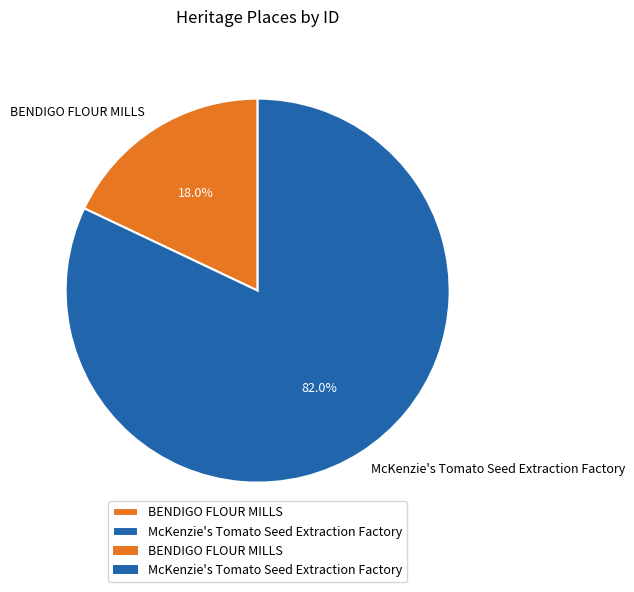

Count the number of slices in the pie.

2